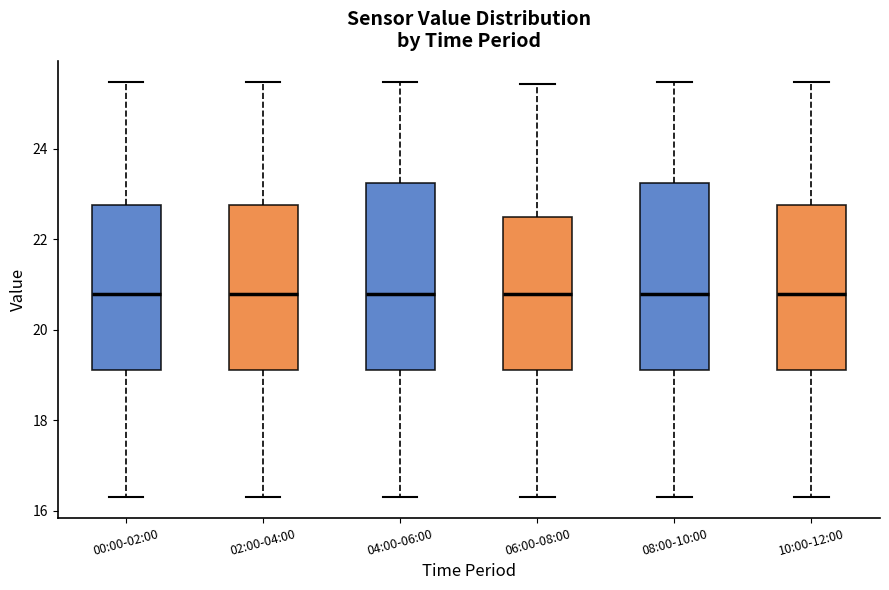

Where does the upper whisker of the box for 08:00-10:00 end on the y-axis? The values are not printed on the chart, so give them approximately, as read against the axis.

25.4